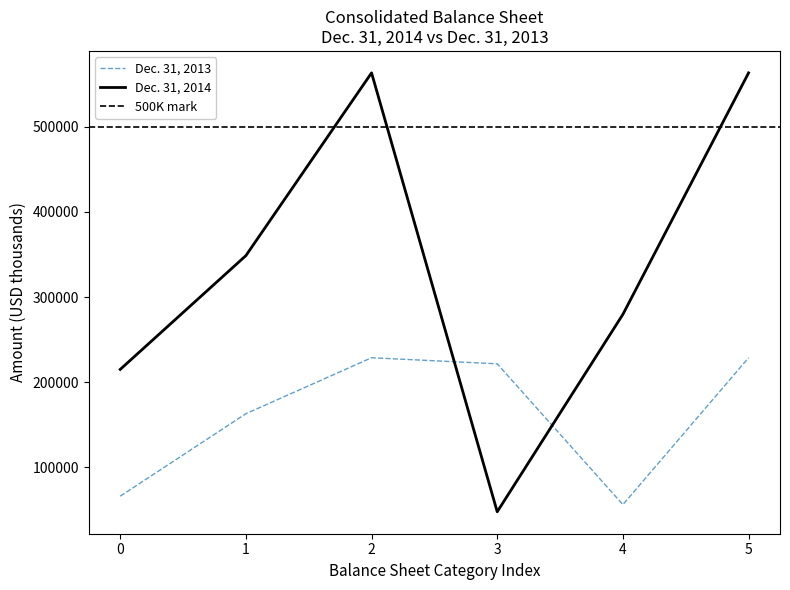

Rank the series by their average value, from lowest to highest.

Dec. 31, 2013, Dec. 31, 2014